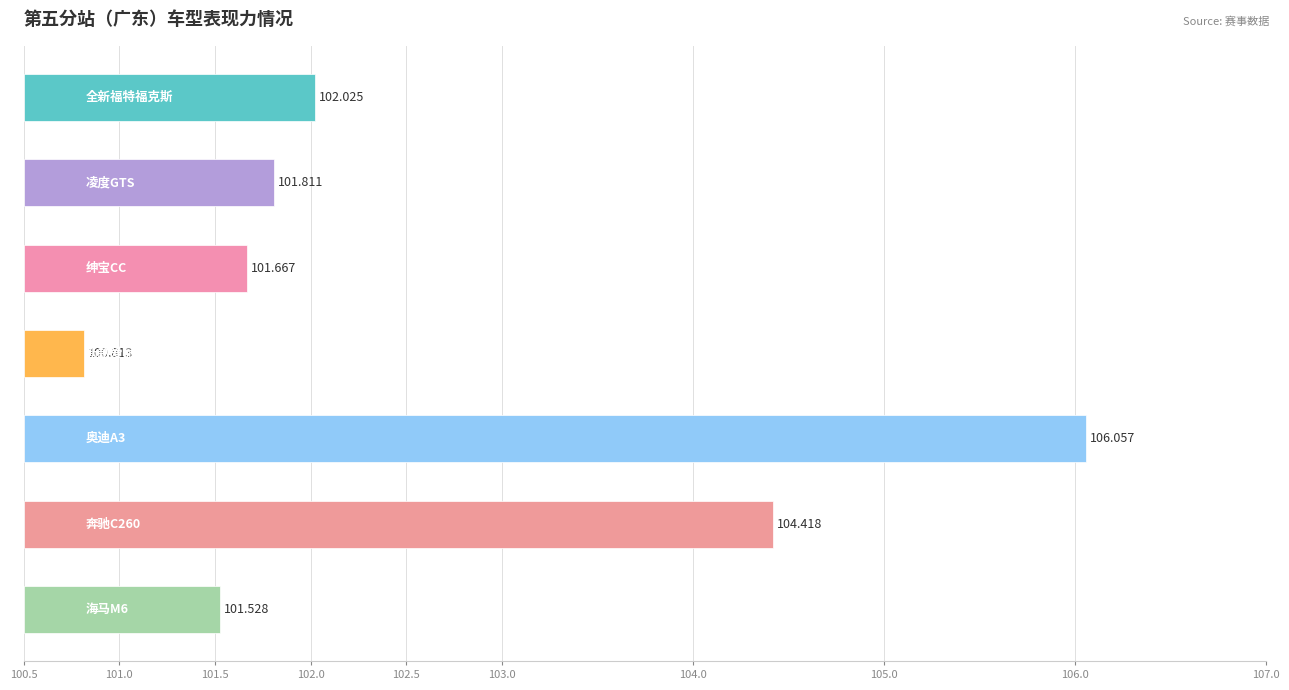

Are the bars horizontal?

Yes